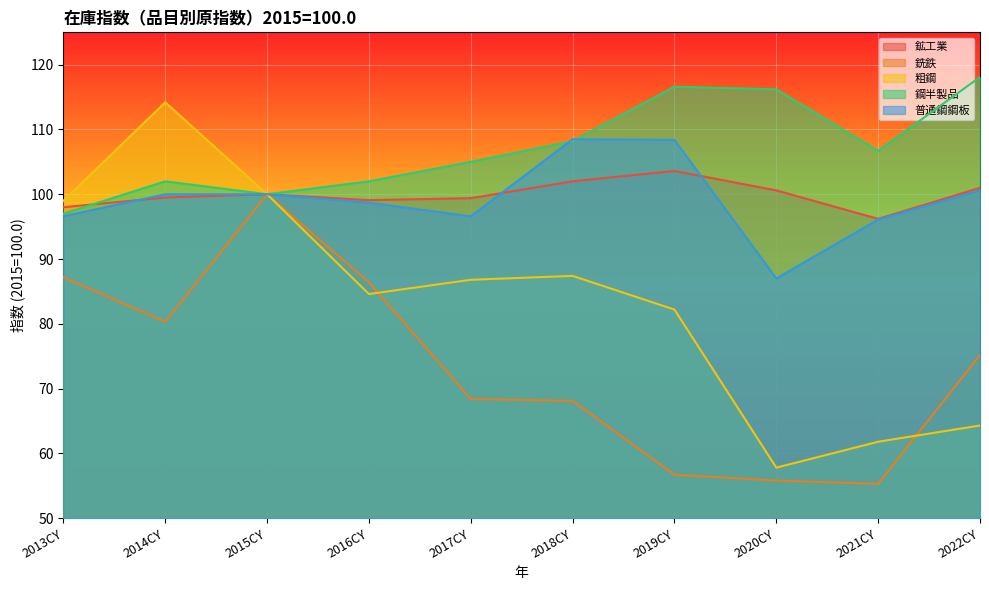

Does the chart display data point markers on the line(s)?

No